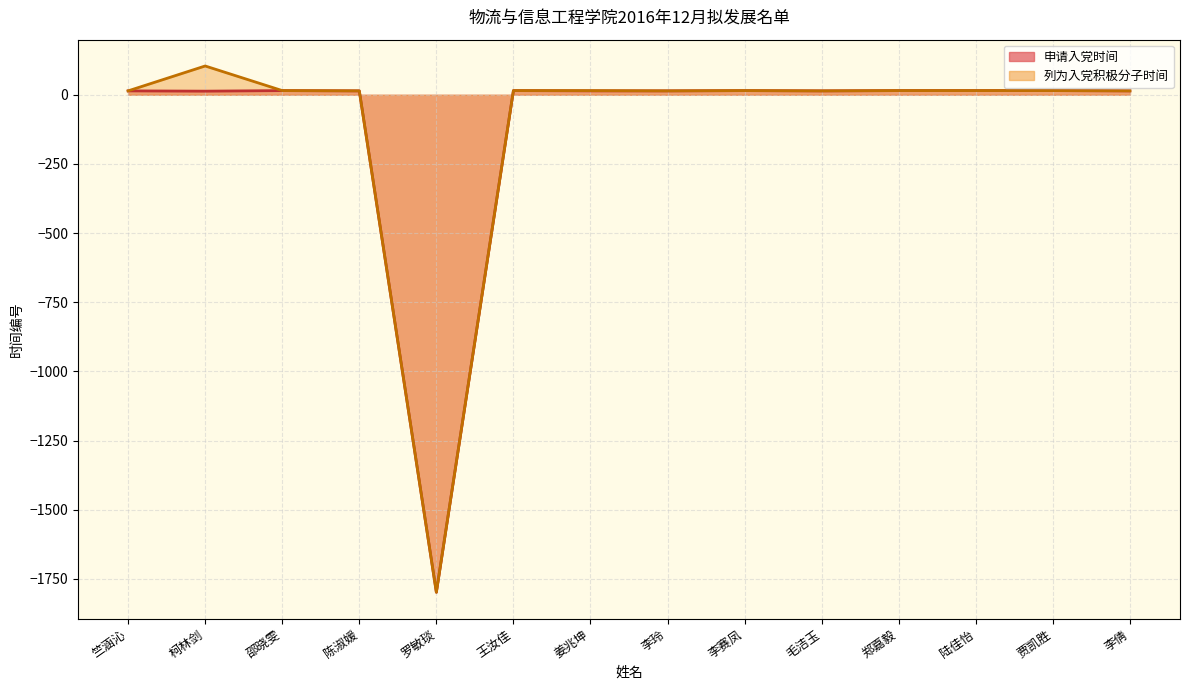

Which series has the largest range (max minus min)?

列为入党积极分子时间